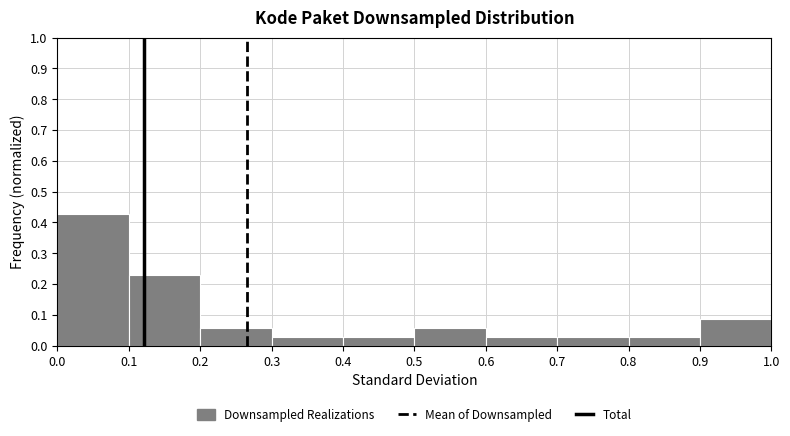

Reading left to right, transcribe this chart: for each bar, give the range it covers on the x-axis and its height. The values are not printed on the chart, so give them approximately, as read against the axis.

0.0 to 0.1: 0.43
0.1 to 0.2: 0.23
0.2 to 0.3: 0.06
0.3 to 0.4: 0.03
0.4 to 0.5: 0.03
0.5 to 0.6: 0.06
0.6 to 0.7: 0.03
0.7 to 0.8: 0.03
0.8 to 0.9: 0.03
0.9 to 1.0: 0.09